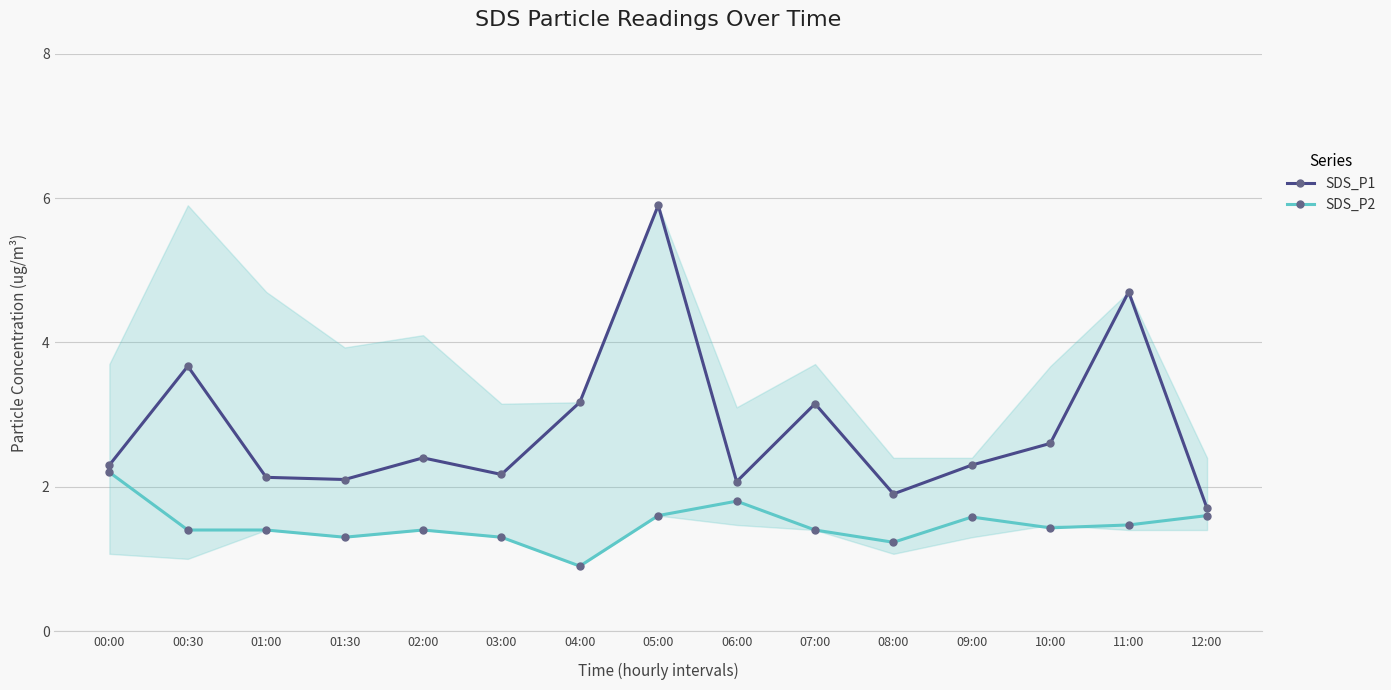

Is it true that SDS_P1 equals 2.4 at 02:00?

True